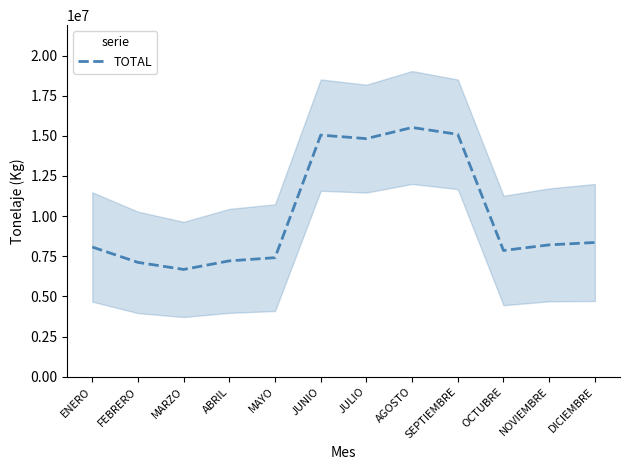

What is the maximum value shown in the chart?

15518490